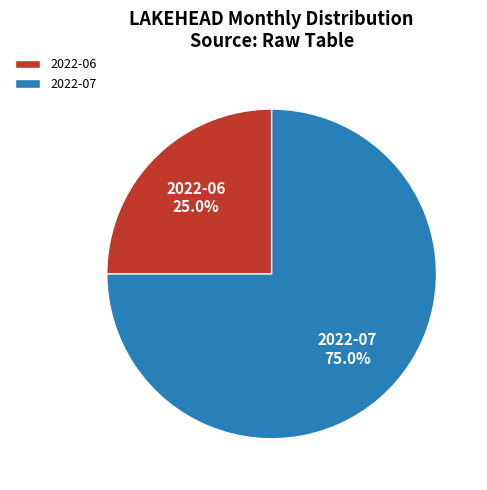

What is the ratio of the value at 2022-06 to the value at 2022-07?

0.3